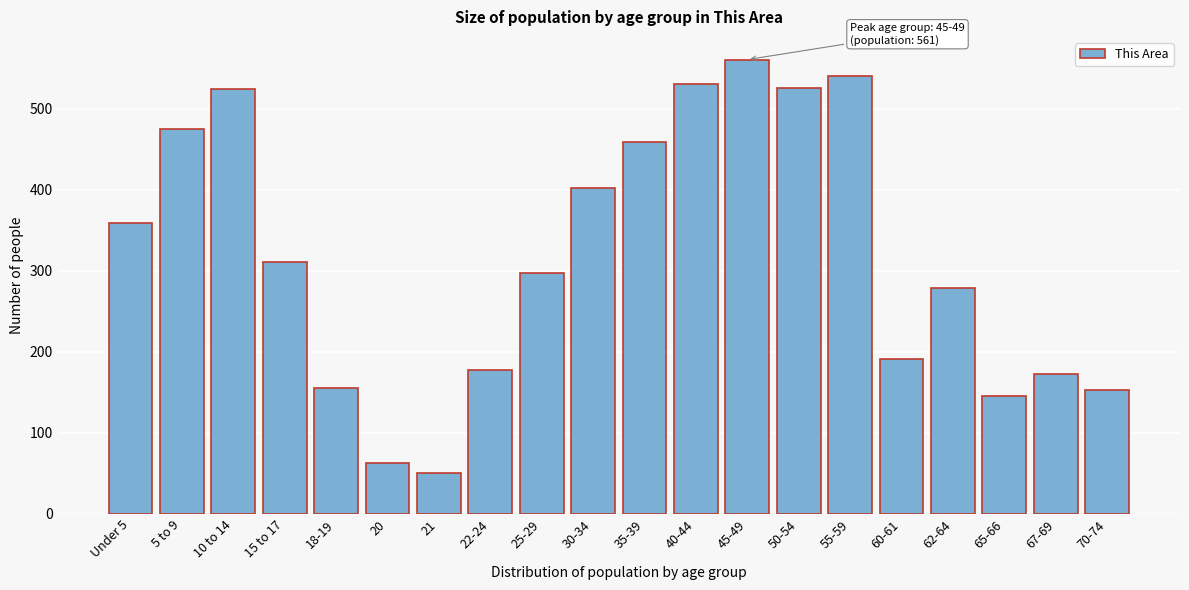

What is the change in value from Under 5 to 55-59?

+182